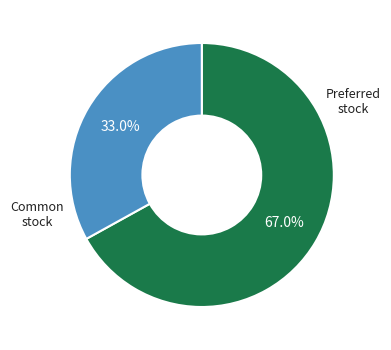

Does any single category account for the majority?

Yes